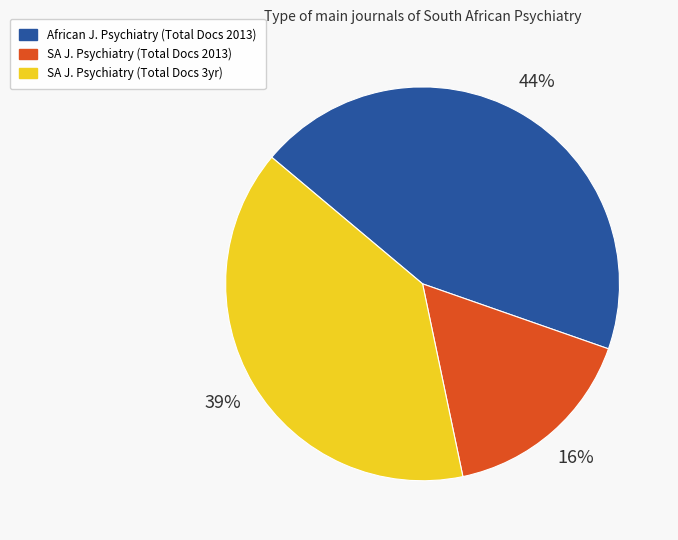

To the nearest percent, what is the difference between the largest and smallest slice percentages?

28%